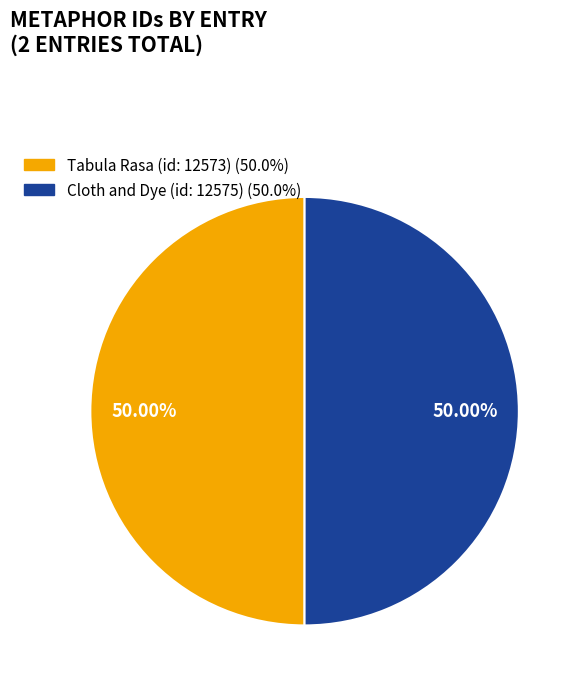

Combined, do Tabula Rasa (id: 12573) and Cloth and Dye (id: 12575) account for over 50%?

Yes